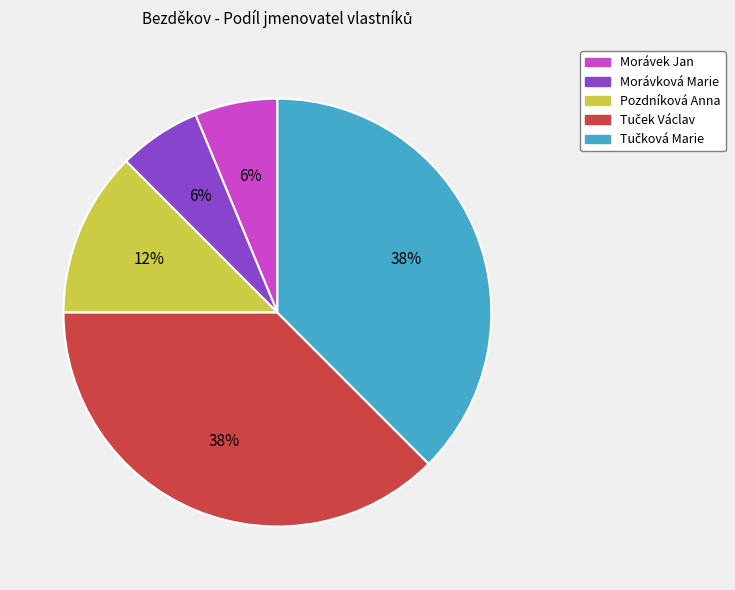

Is it true that Morávek Jan is 15% of the pie?

False